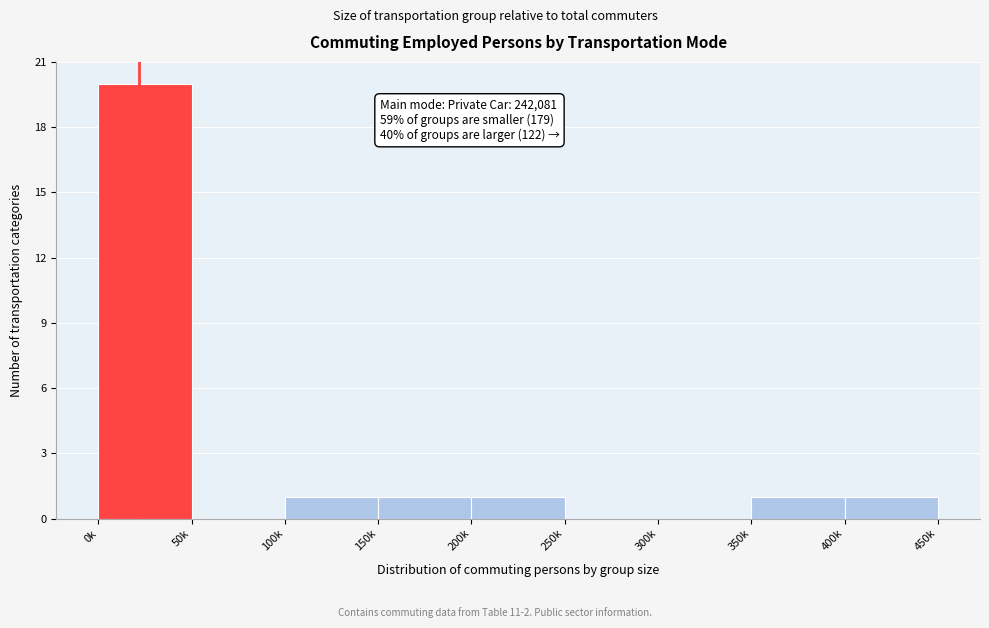

Reading left to right, what are all the values shown in this chart?

0k=20	50k=0	100k=1	150k=1	200k=1	250k=0	300k=0	350k=1	400k=1